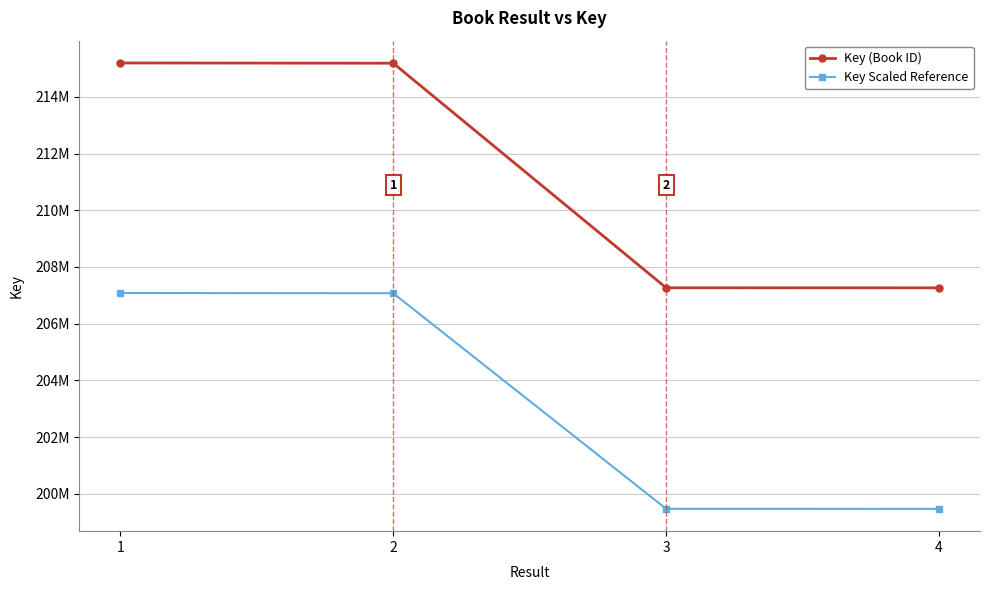

Does the chart have visible grid lines?

Yes